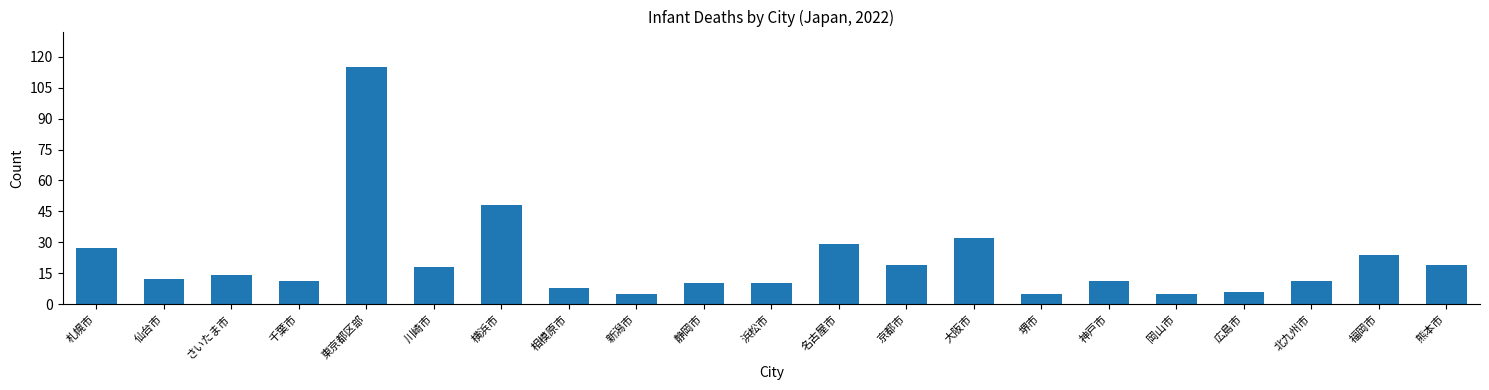

Reading right to left, list all the values displayed in this chart.

19	24	11	6	5	11	5	32	19	29	10	10	5	8	48	18	115	11	14	12	27